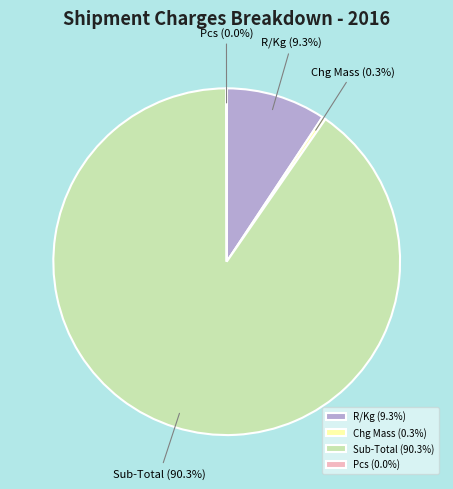

Is Sub-Total the majority of the pie?

Yes